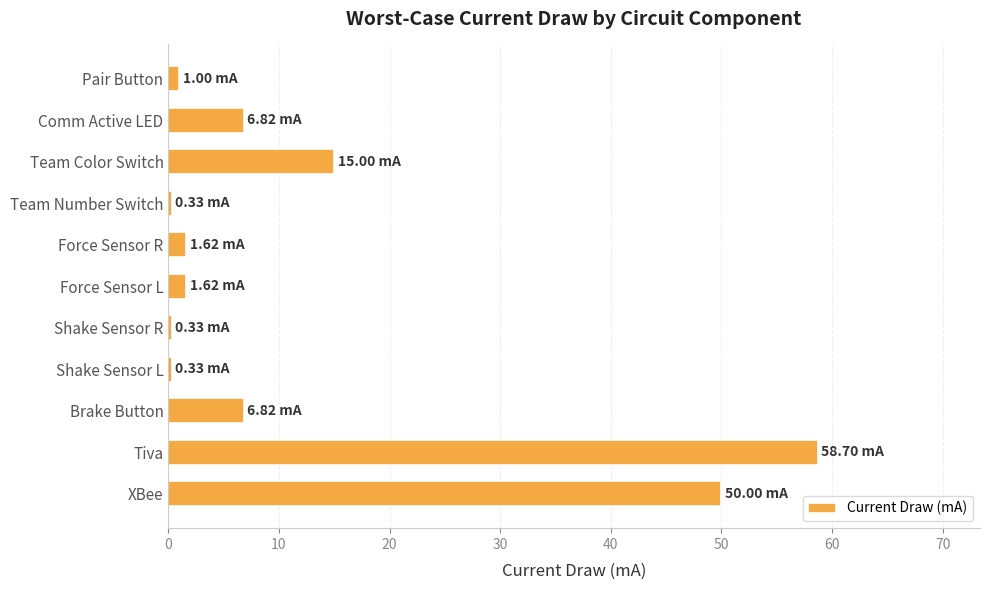

Which label corresponds to the largest value in the chart?

Tiva